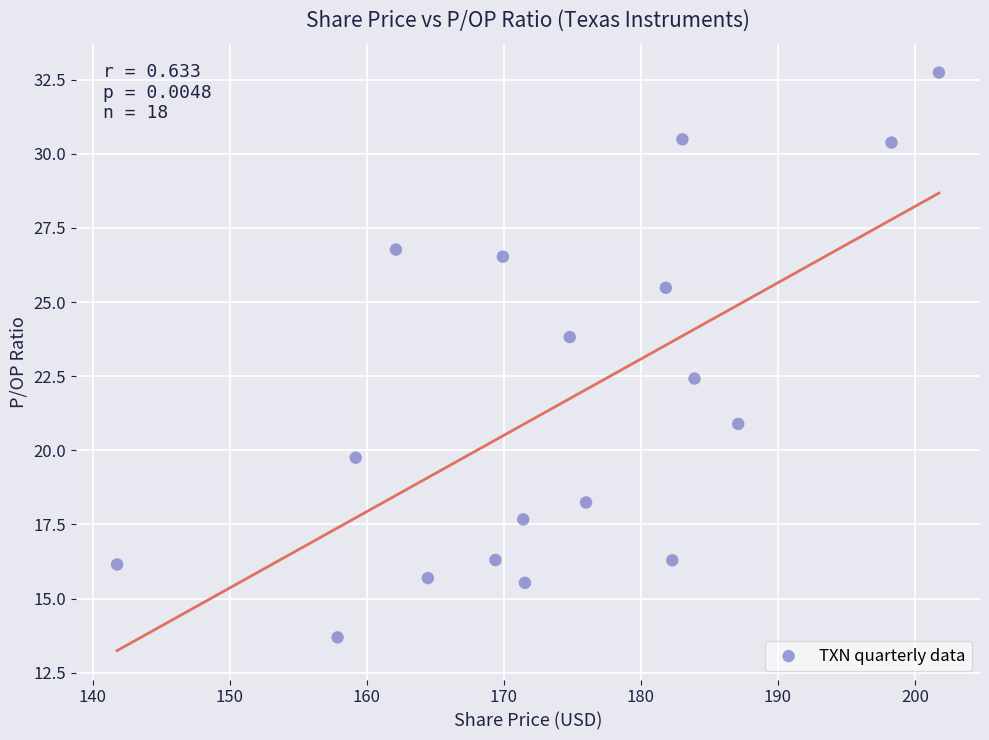

What is the range of X values (max minus min)?

60.0